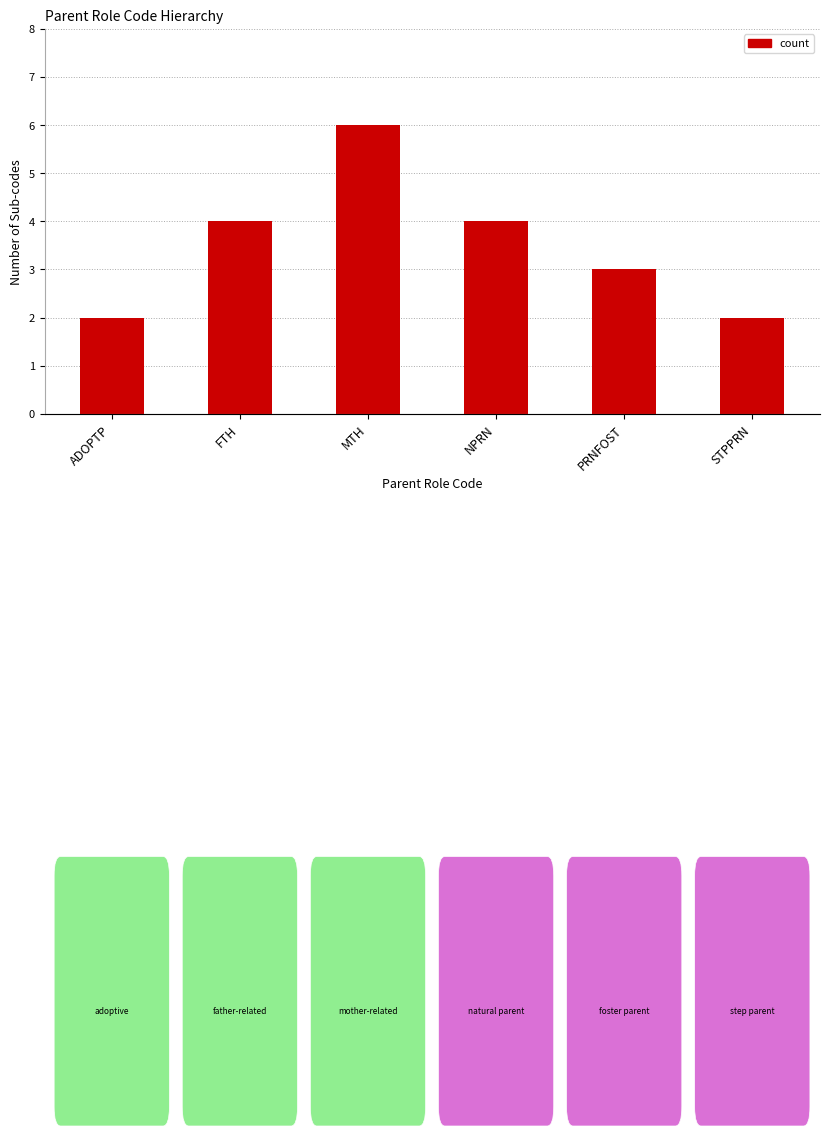

Is it true that the value at FTH is 4?

True